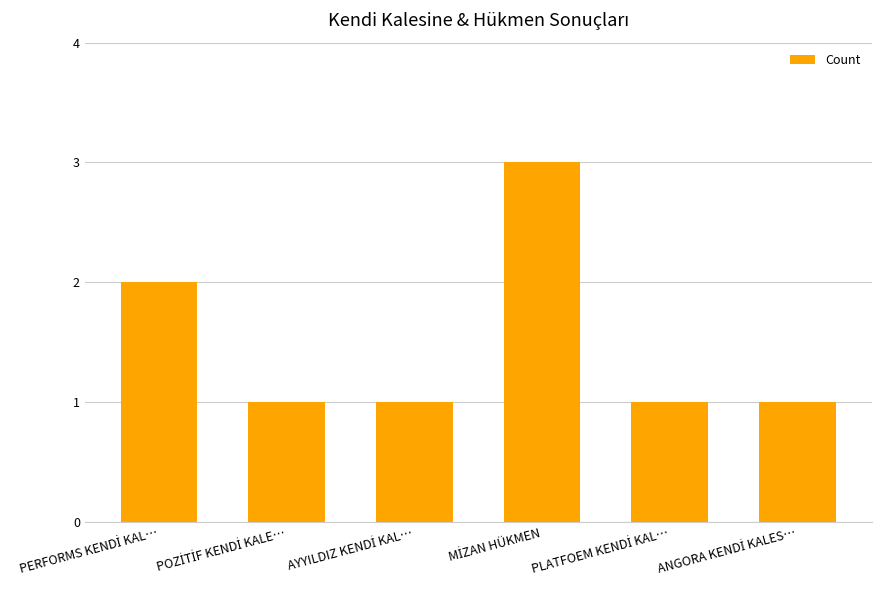

What is the greatest value displayed?

3